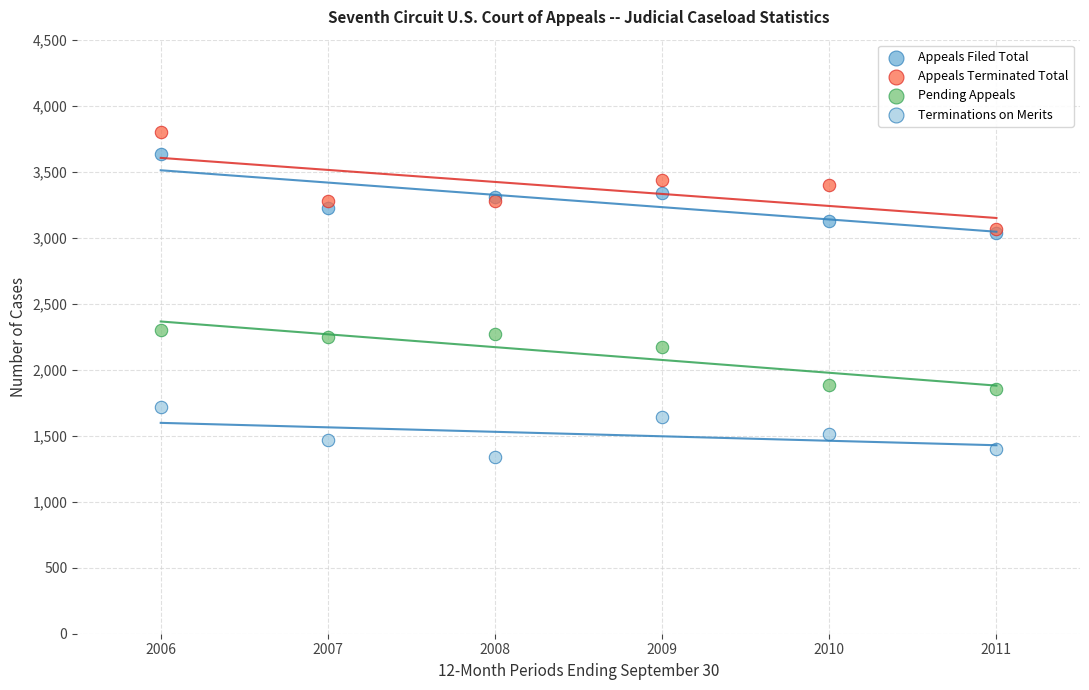

Which series contains the highest Y value?

Appeals Terminated Total